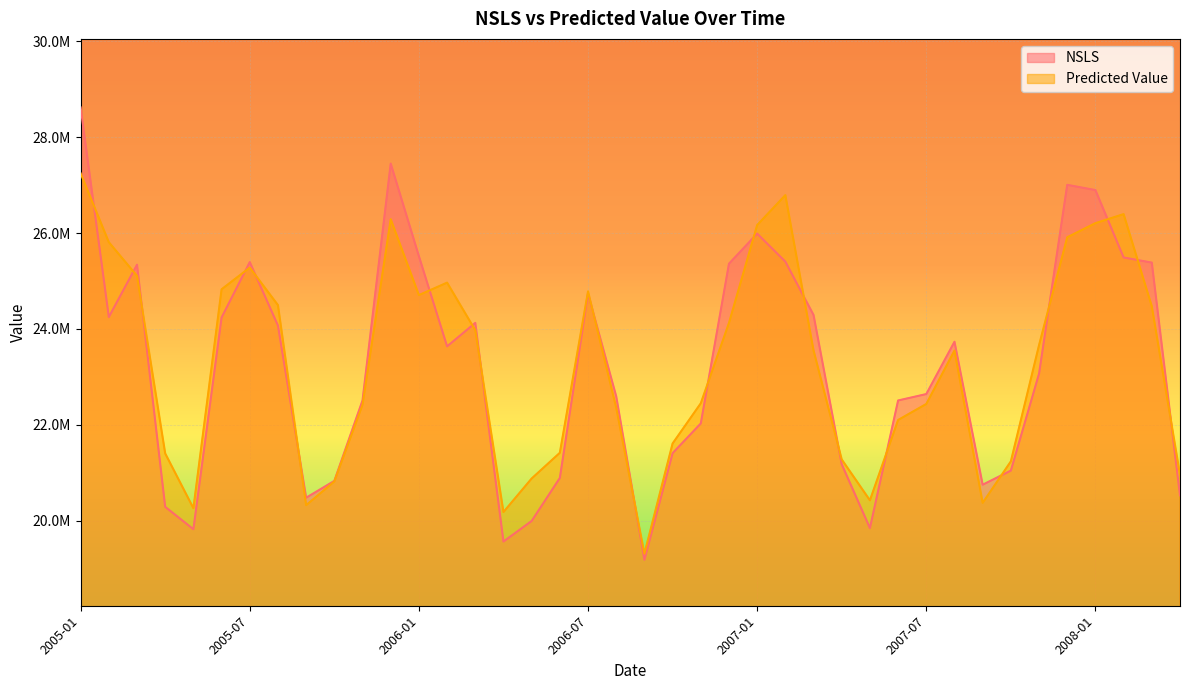

True or false: Predicted Value and NSLS intersect in this chart.

True